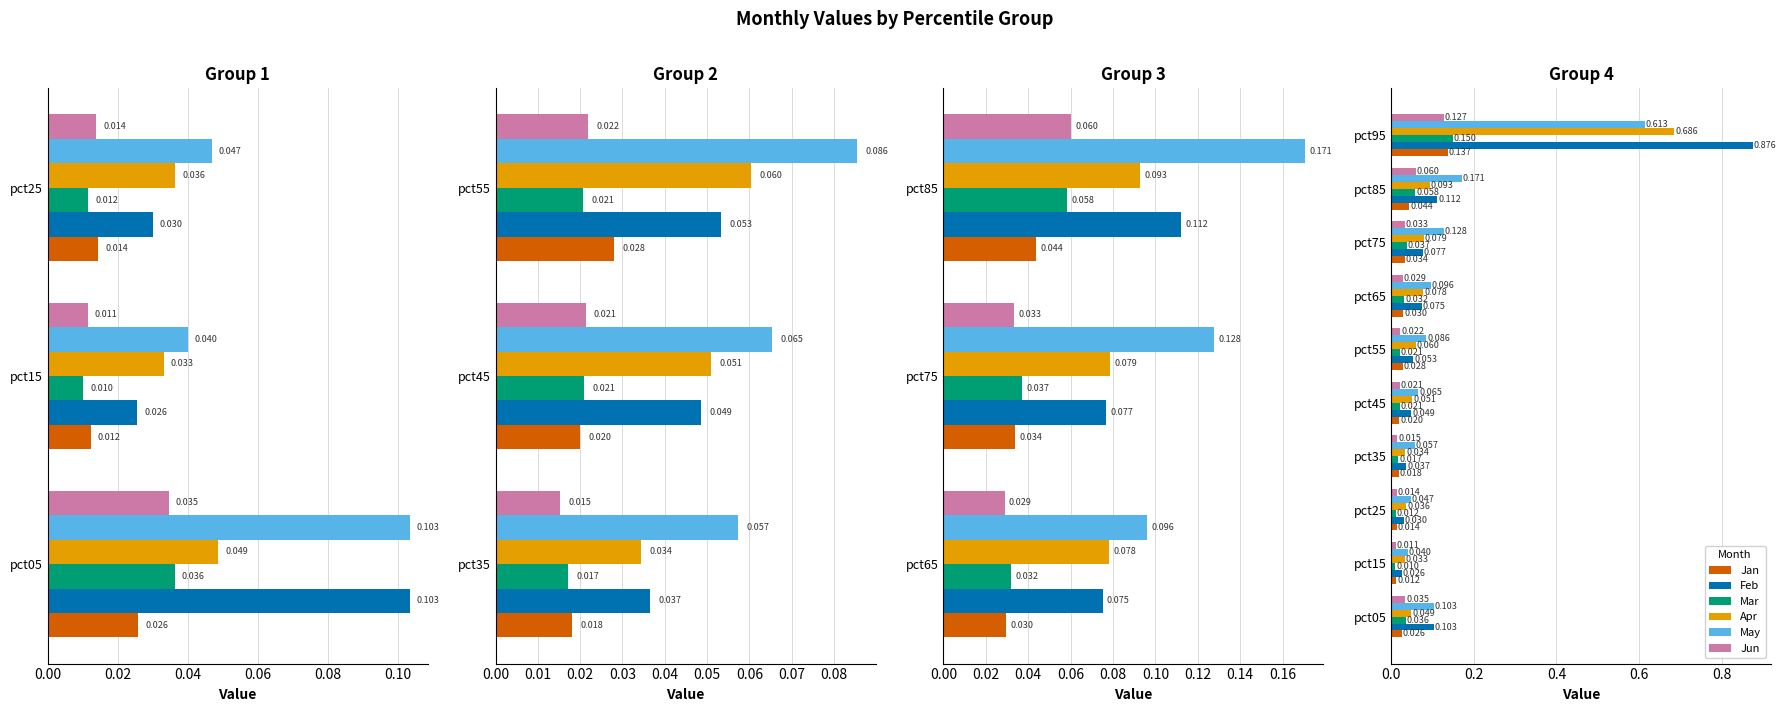

The value of Jun at pct35 is 0.0. True or false?

False